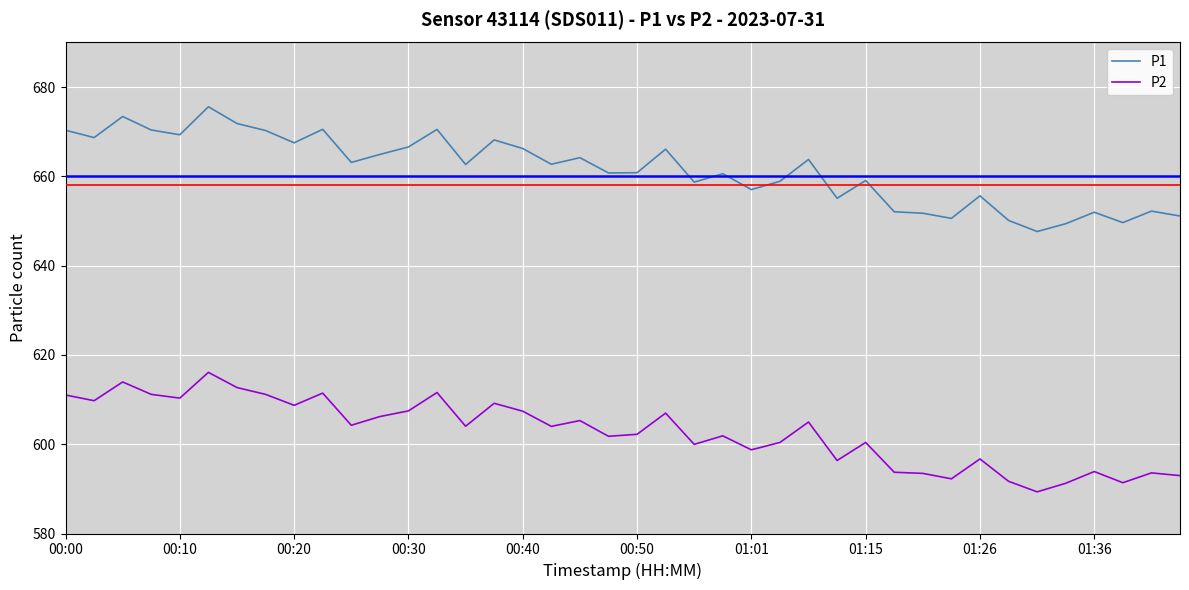

Which series has the largest total across all categories?

P1